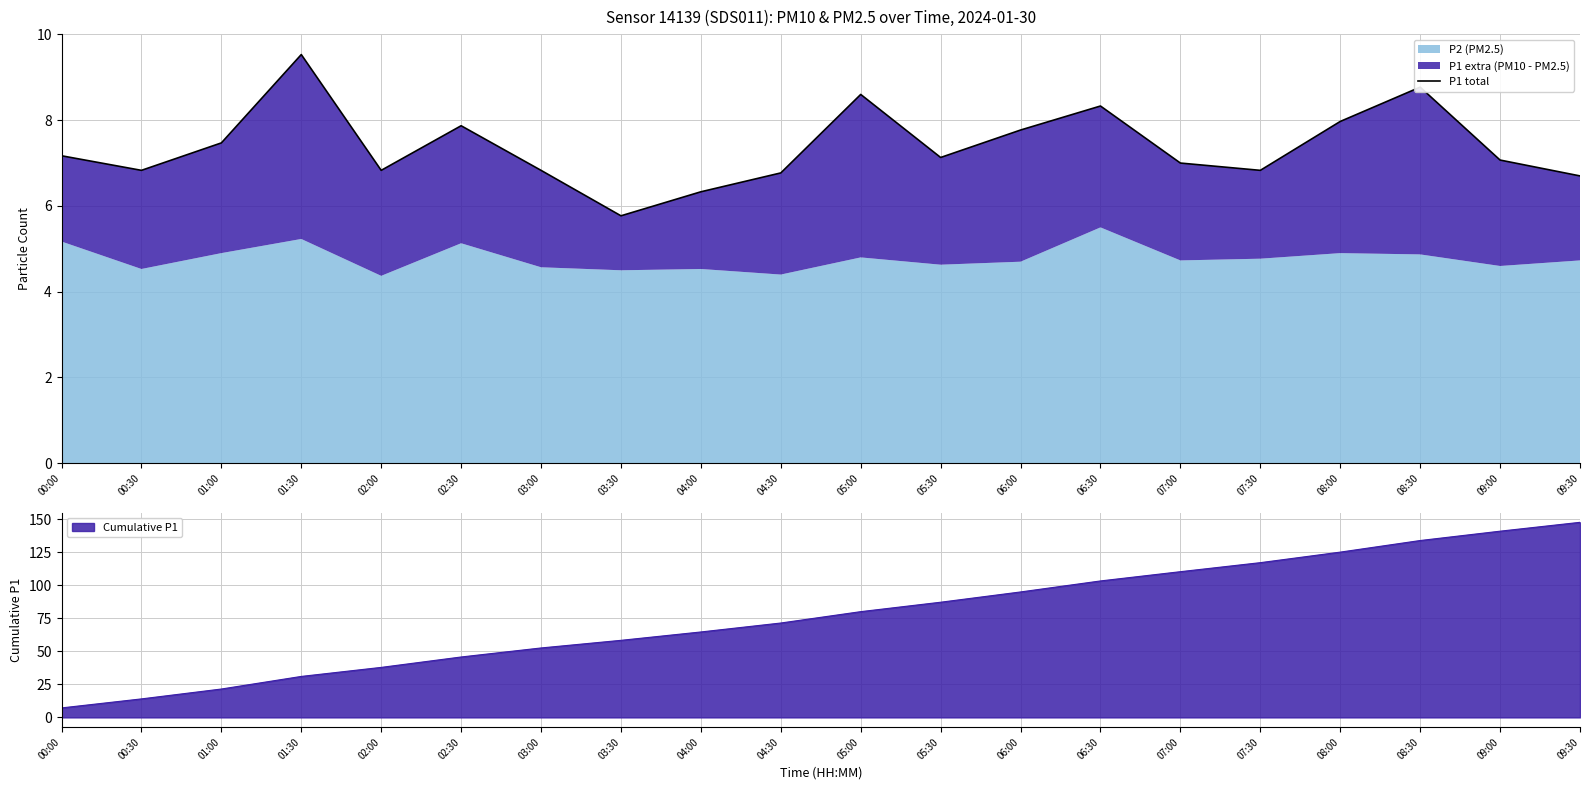

What is the sum of all values?

147.6